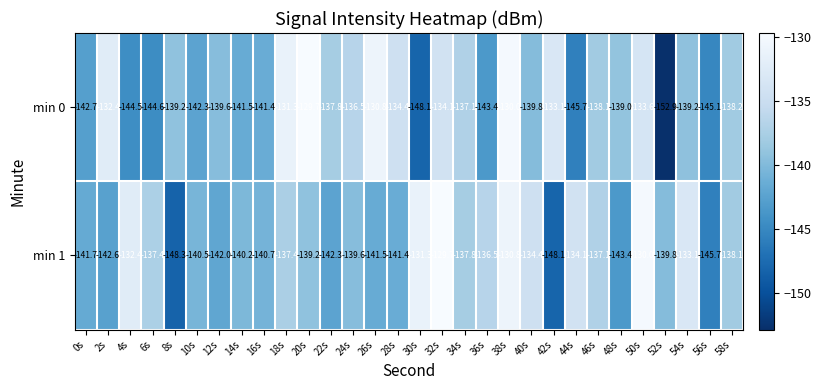

The value of min 1 at 38s is -227.7. True or false?

False